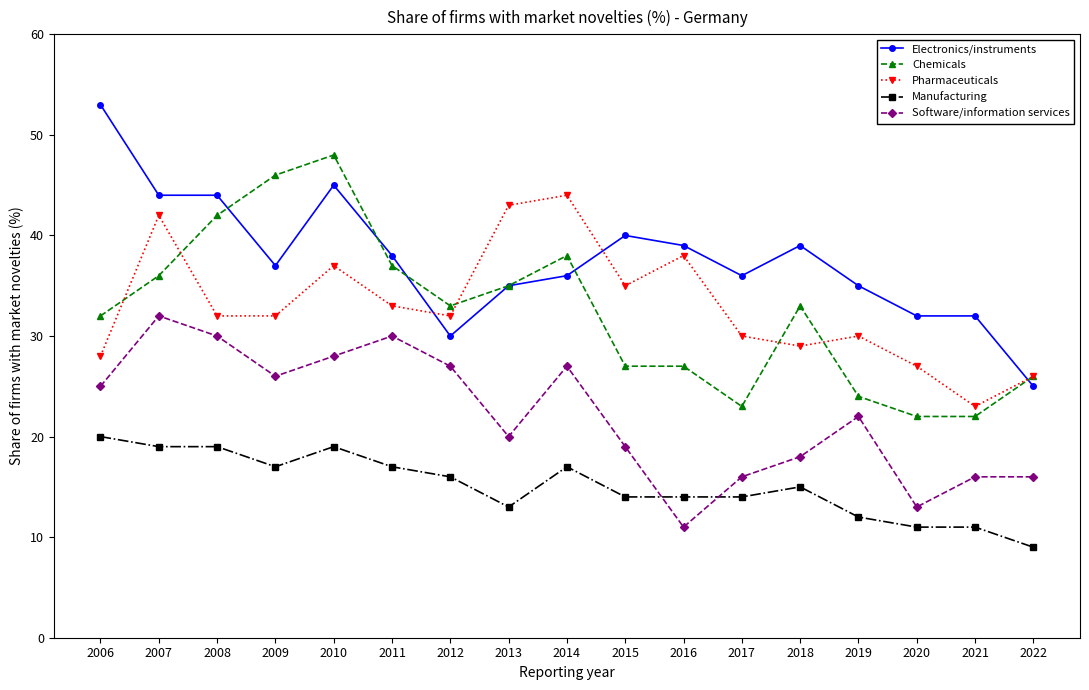

True or false: Pharmaceuticals and Manufacturing cross at least once.

False